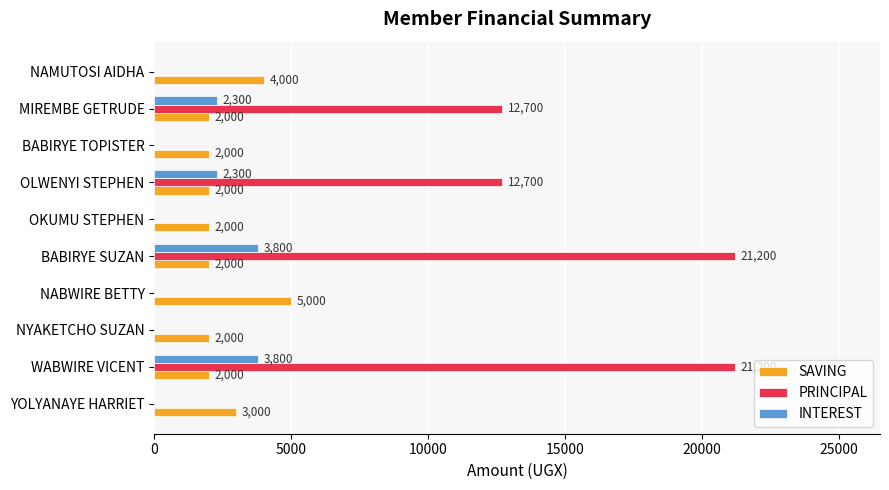

What is the maximum value for SAVING?

5000